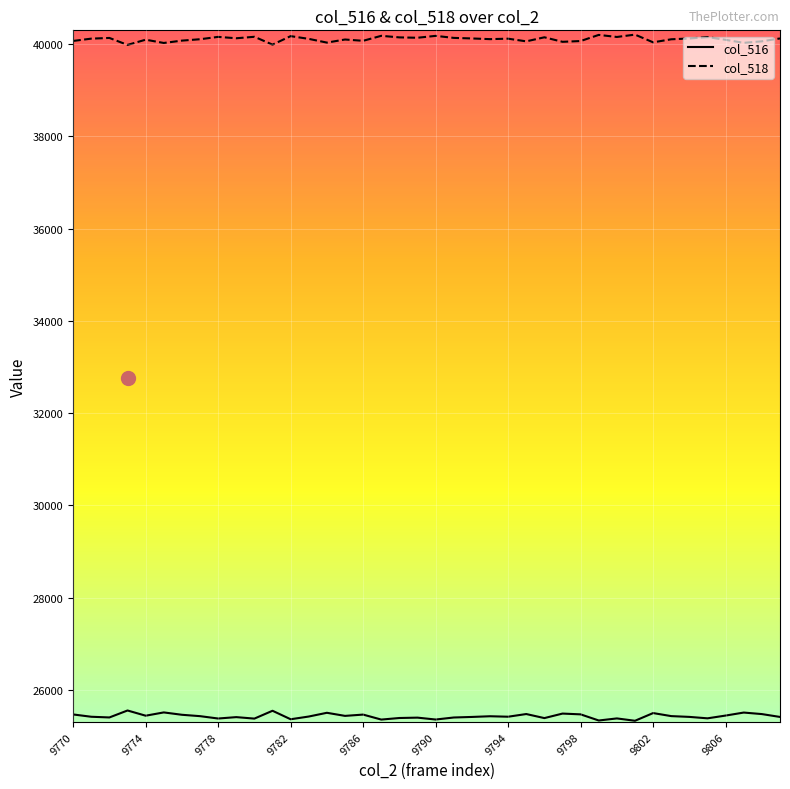

True or false: col_518 and col_516 intersect in this chart.

False